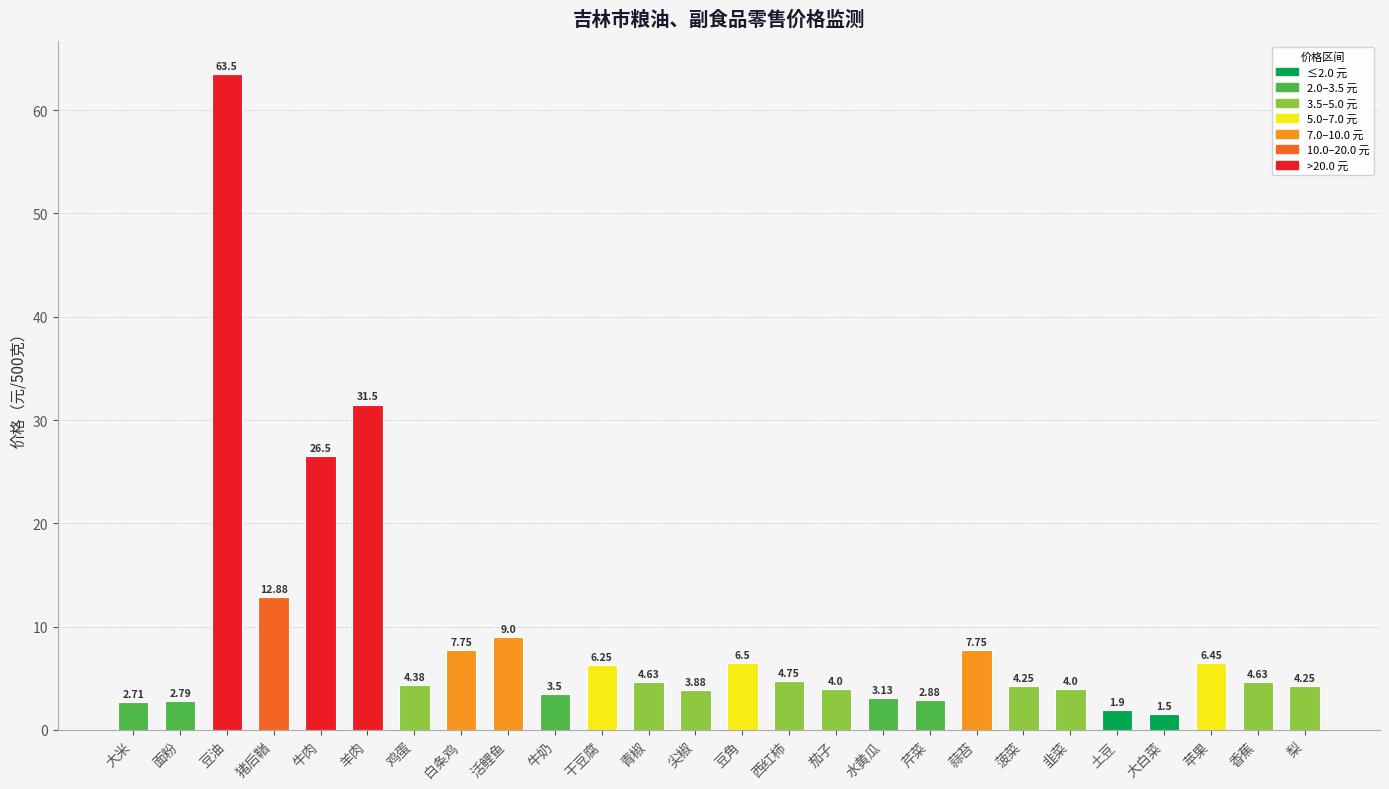

What is the difference between the maximum and minimum values?

62.0